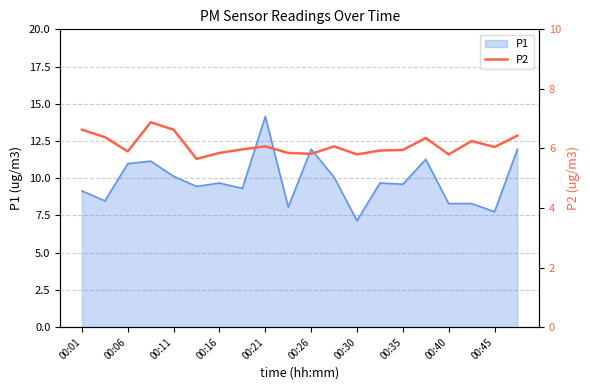

The value of P1 at 00:26 is 11.9. True or false?

True